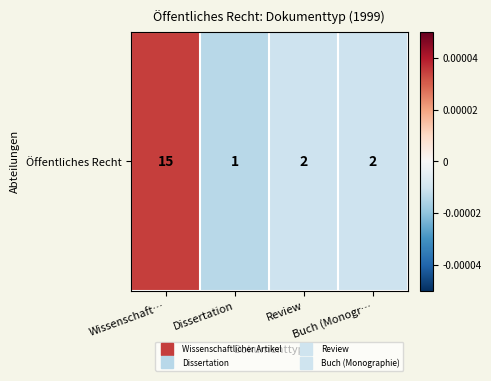

True or false: the data shows -0.0 at Review.

False